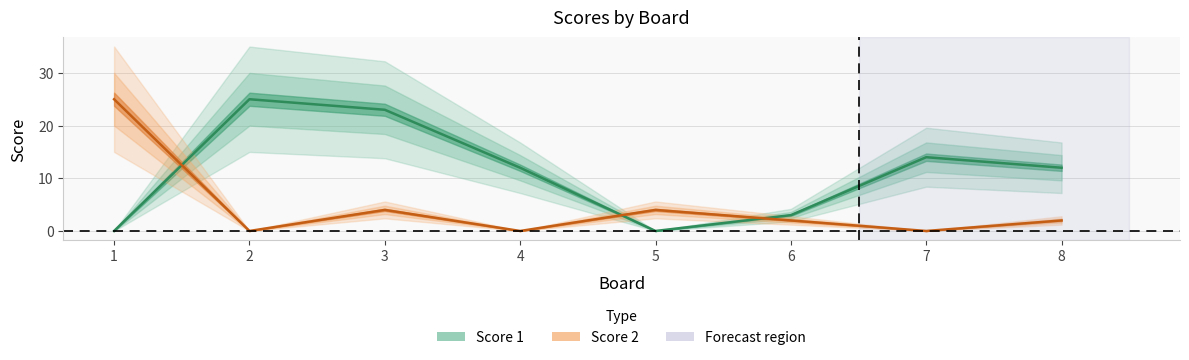

At which category does the chart reach its peak across all series?

2